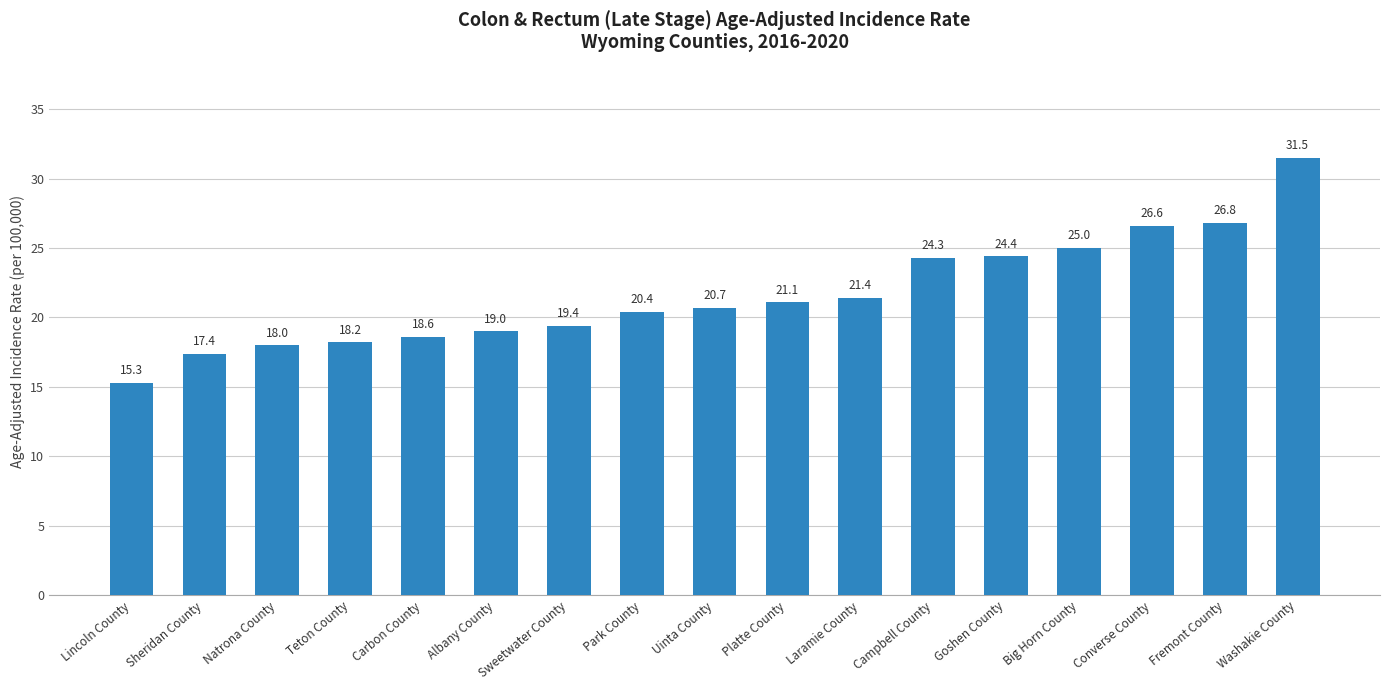

True or false: the data shows 9.8 at Sweetwater County.

False